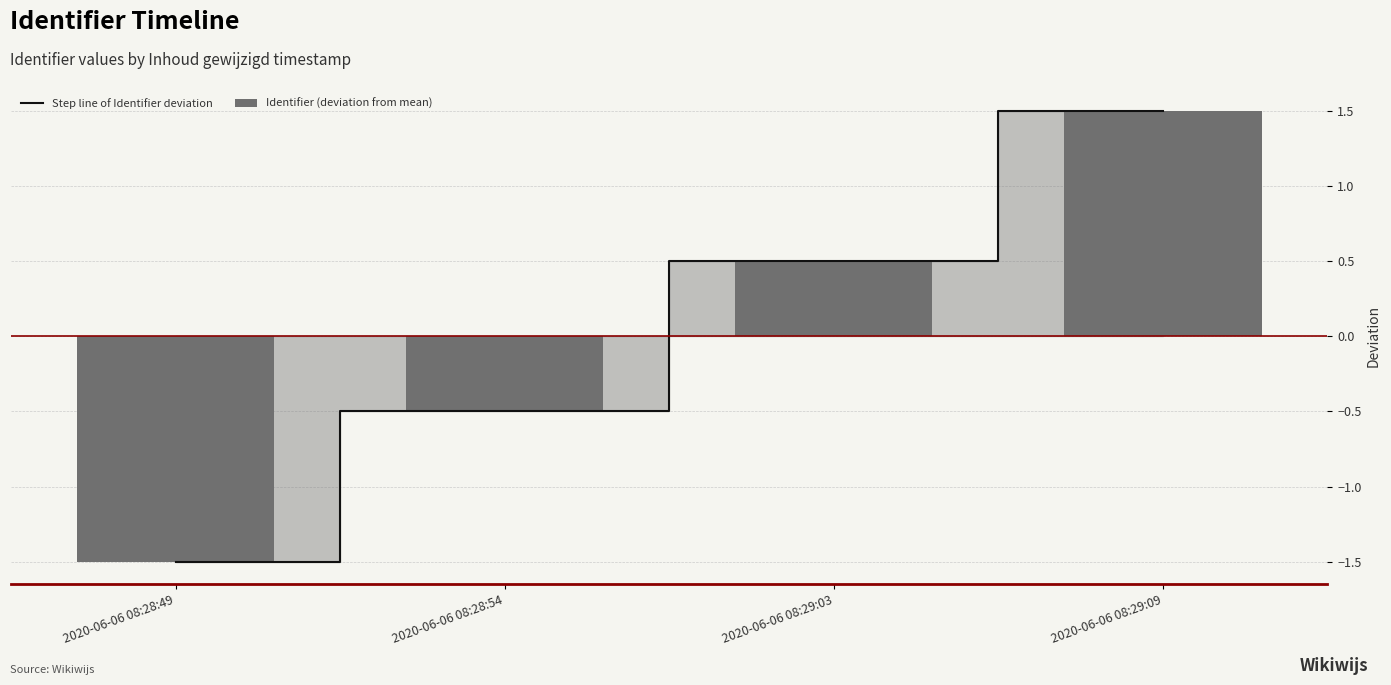

At which label does Step line of Identifier deviation reach its peak?

2020-06-06 08:29:09